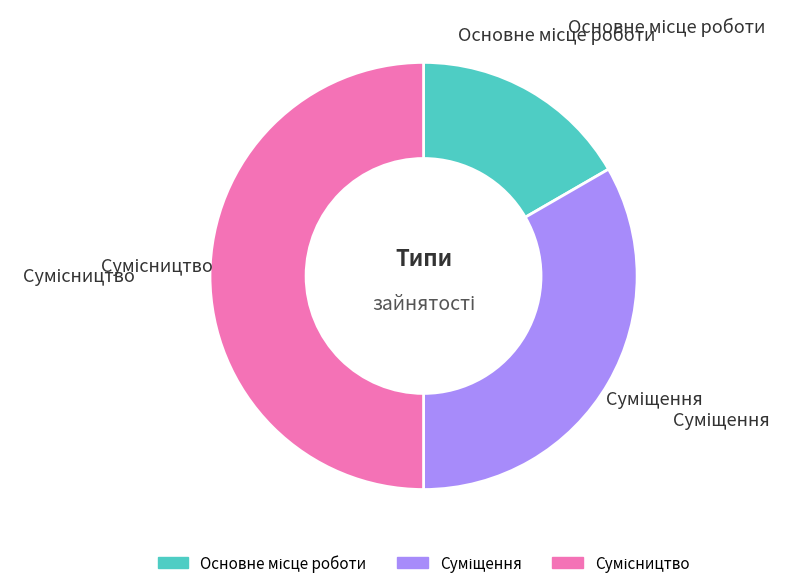

Between Сумісництво and Основне місце роботи, which is larger?

Сумісництво